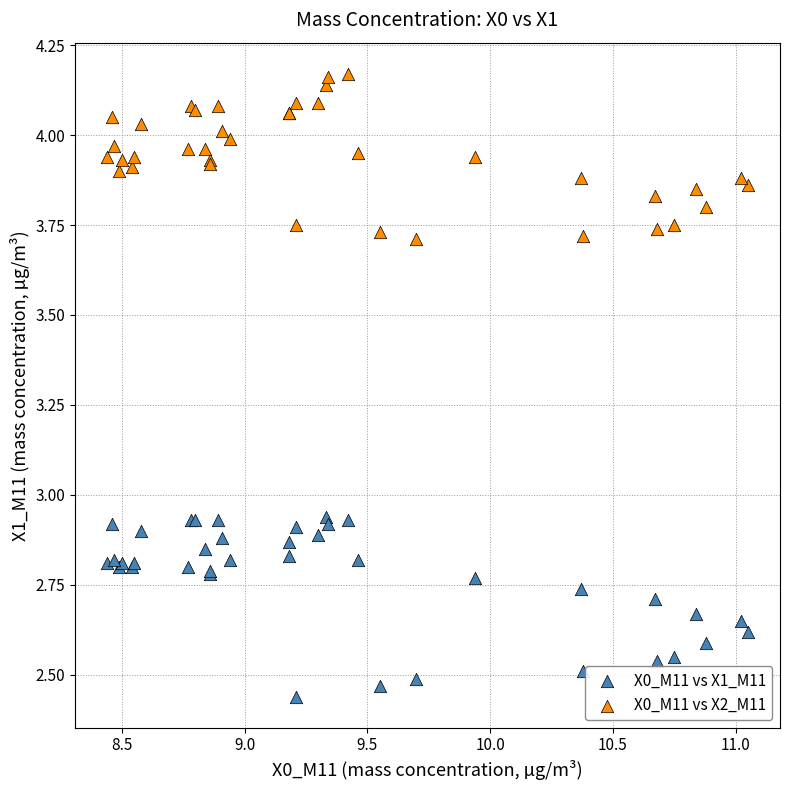

Which series reaches the minimum Y coordinate?

X0_M11 vs X1_M11